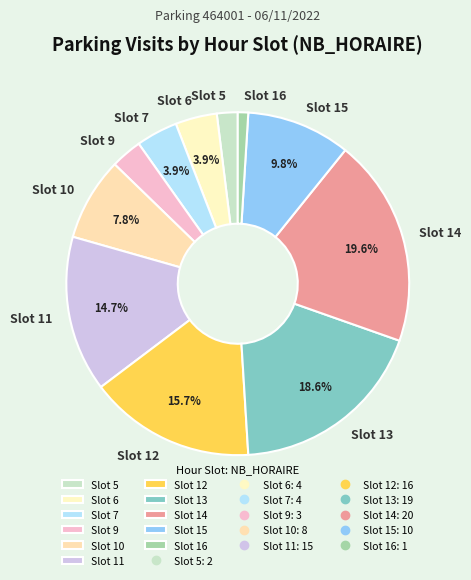

What percentage do Slot 14 and Slot 13 together represent?

38.2%